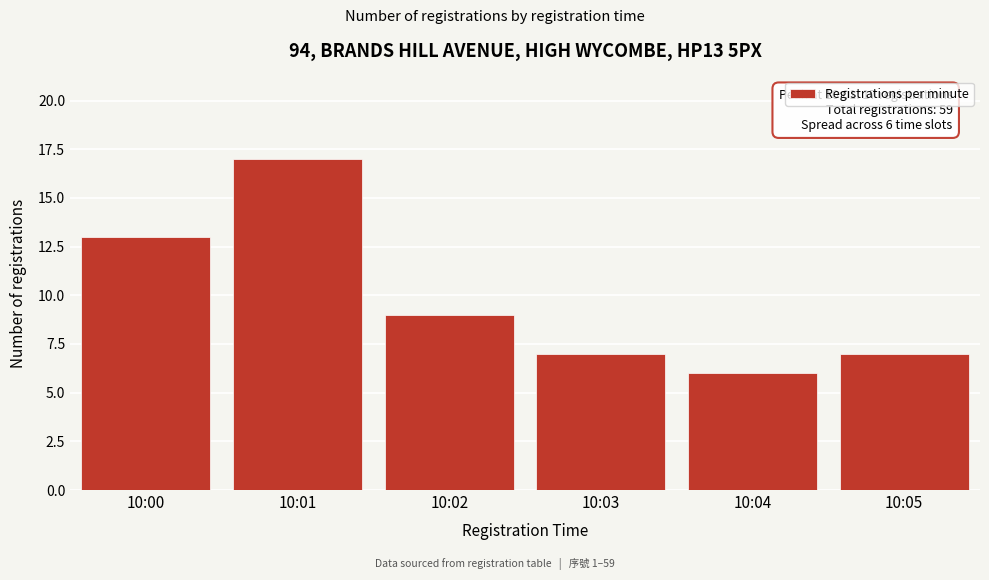

Reading left to right, transcribe all the data shown in this chart.

10:00=13	10:01=17	10:02=9	10:03=7	10:04=6	10:05=7